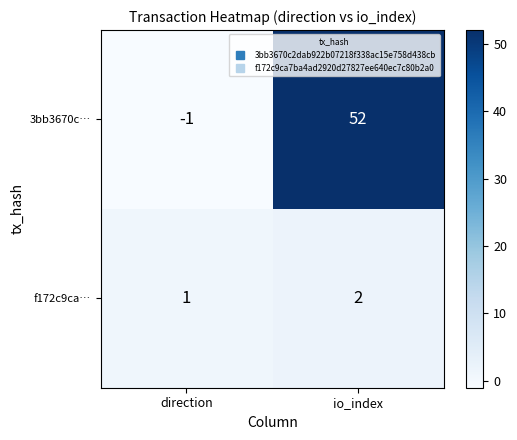

Which series has the widest spread of values?

3bb3670c…